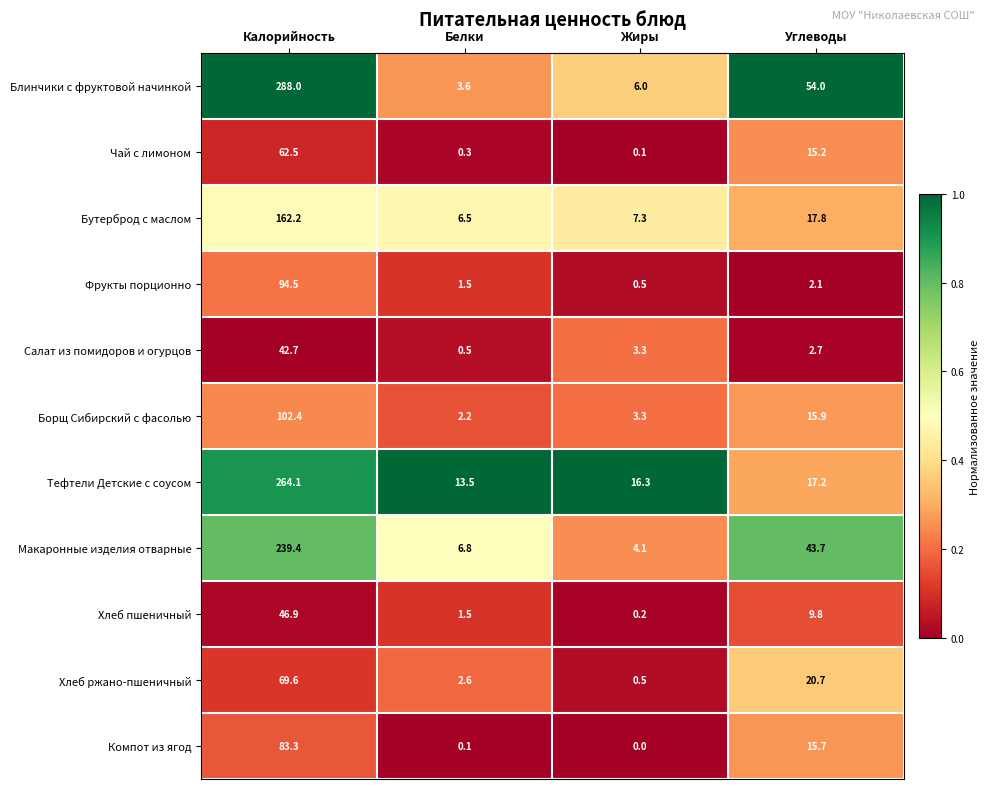

List the series in order of their peak value, highest first.

Блинчики с фруктовой начинкой, Тефтели Детские с соусом, Макаронные изделия отварные, Бутерброд с маслом, Борщ Сибирский с фасолью, Фрукты порционно, Компот из ягод, Хлеб ржано-пшеничный, Чай с лимоном, Хлеб пшеничный, Салат из помидоров и огурцов